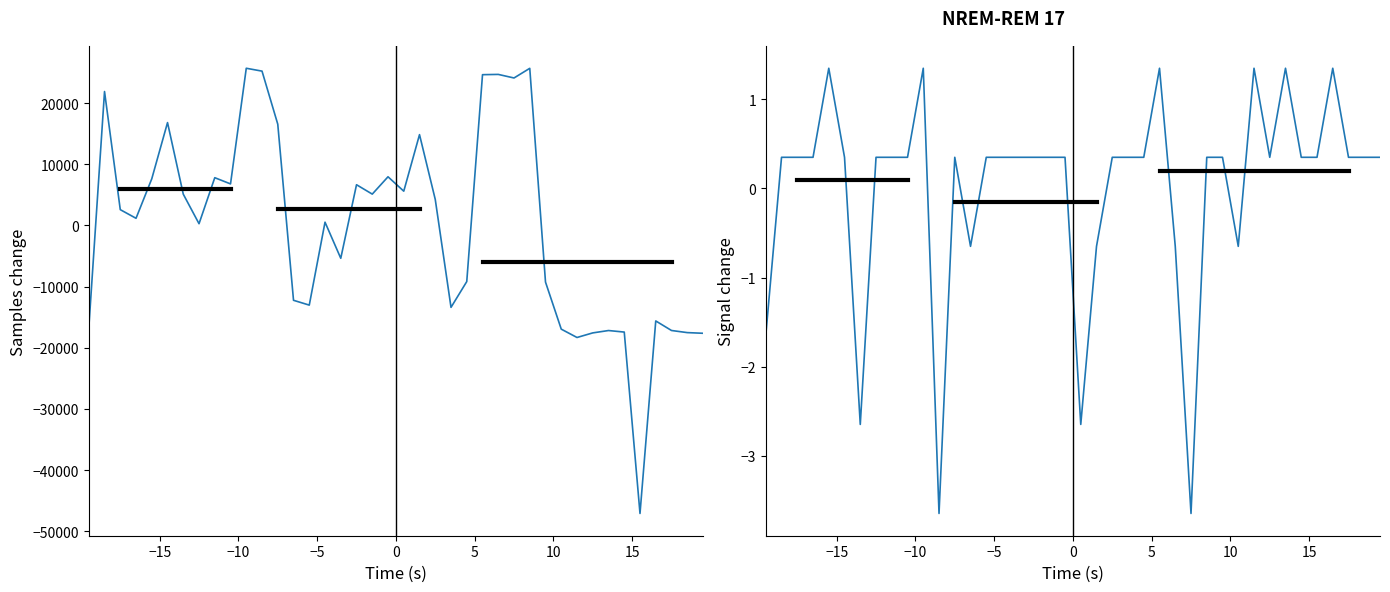

How many distinct data groups are displayed?

2